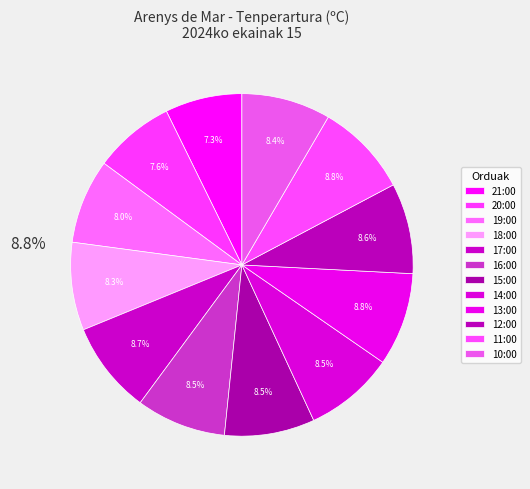

The 10:00 slice represents 18% of the pie. True or false?

False